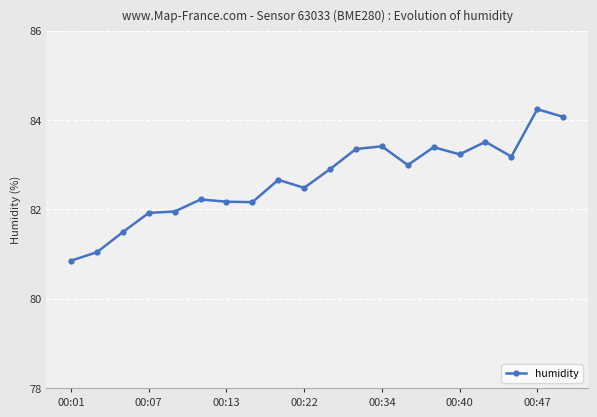

What is the difference between the maximum and minimum values?

3.4